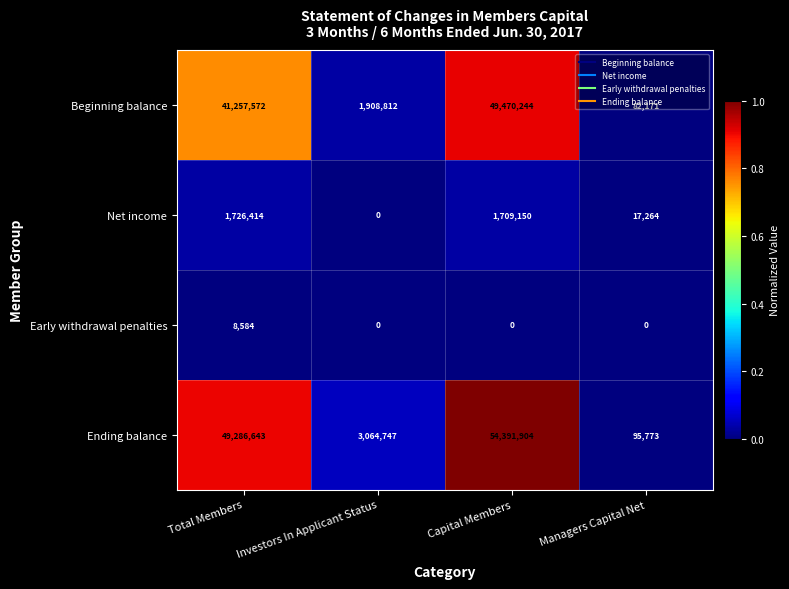

At which category does the chart reach its peak across all series?

Capital Members